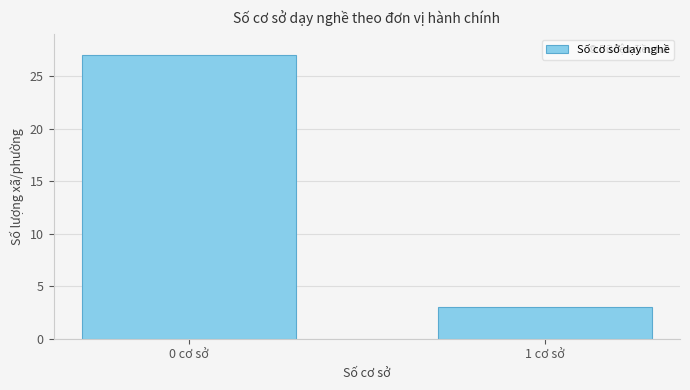

Reading left to right, transcribe all the data shown in this chart.

27	3